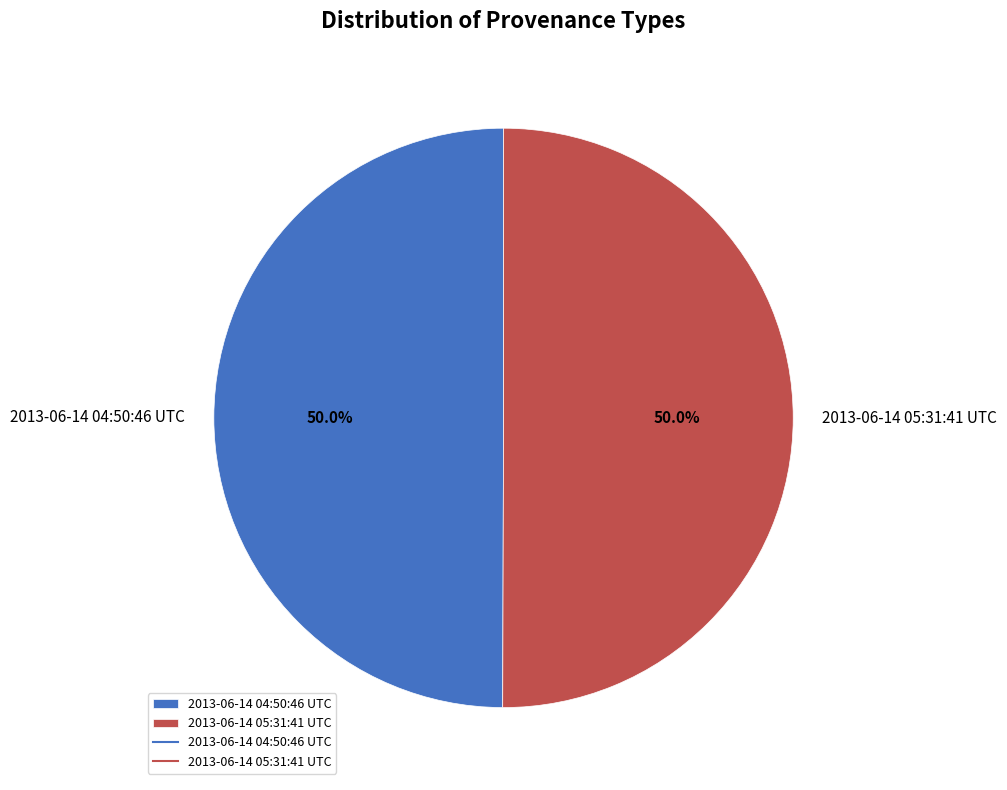

What percentage is the 2013-06-14 04:50:46 UTC slice, to the nearest percent?

50%